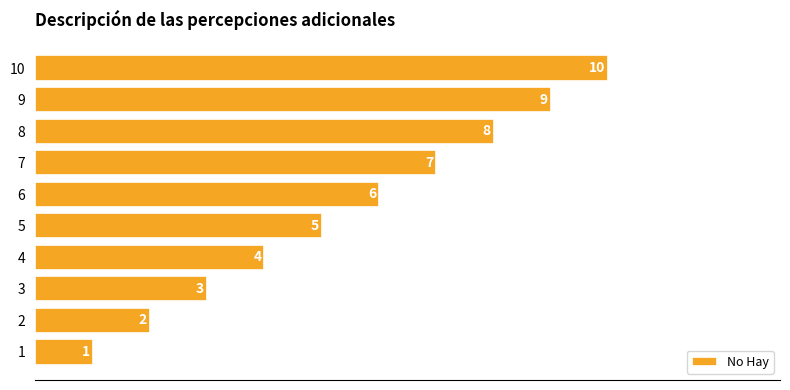

List the labels in order of value, largest first.

10, 9, 8, 7, 6, 5, 4, 3, 2, 1